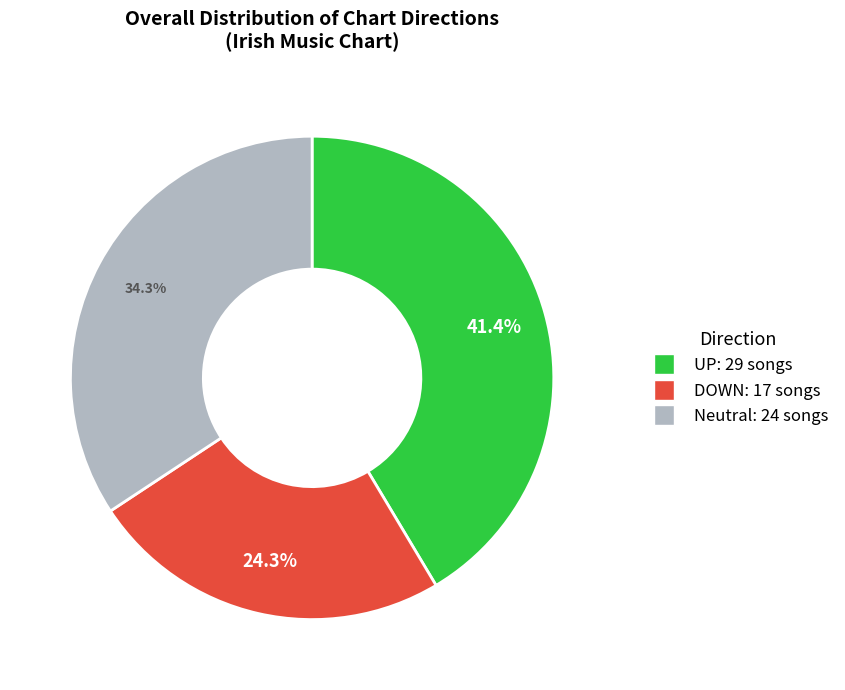

Is there a majority slice in this chart?

No